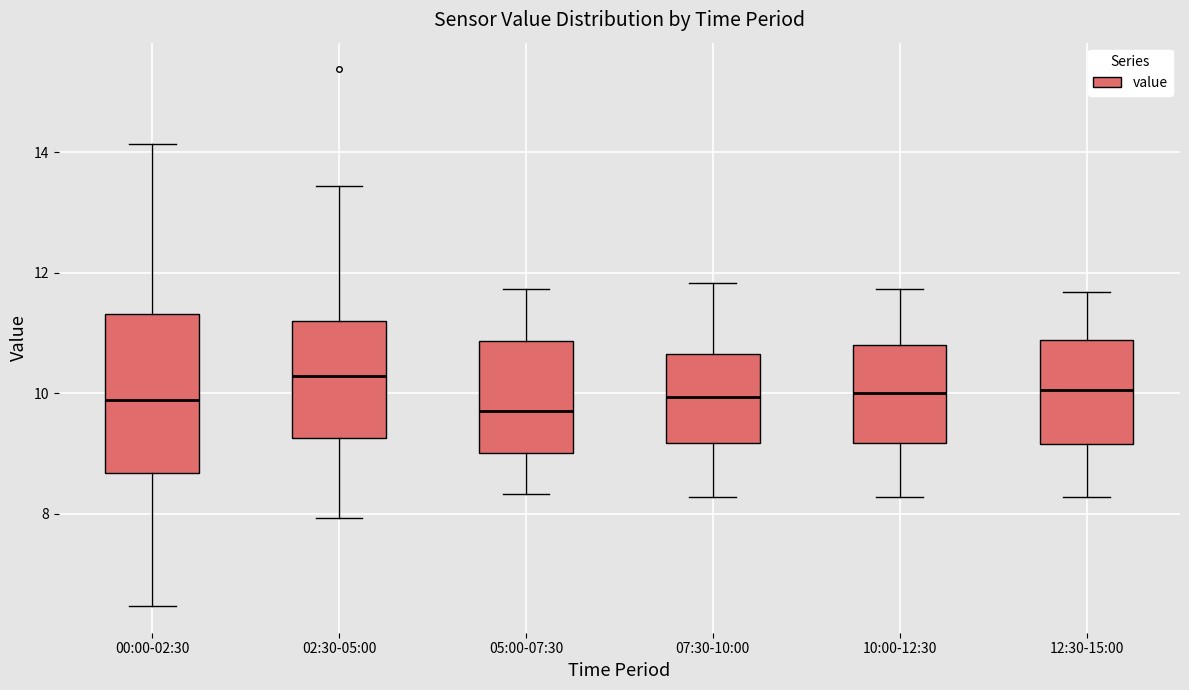

Which box is the tallest, from its lower edge to its upper edge?

00:00-02:30